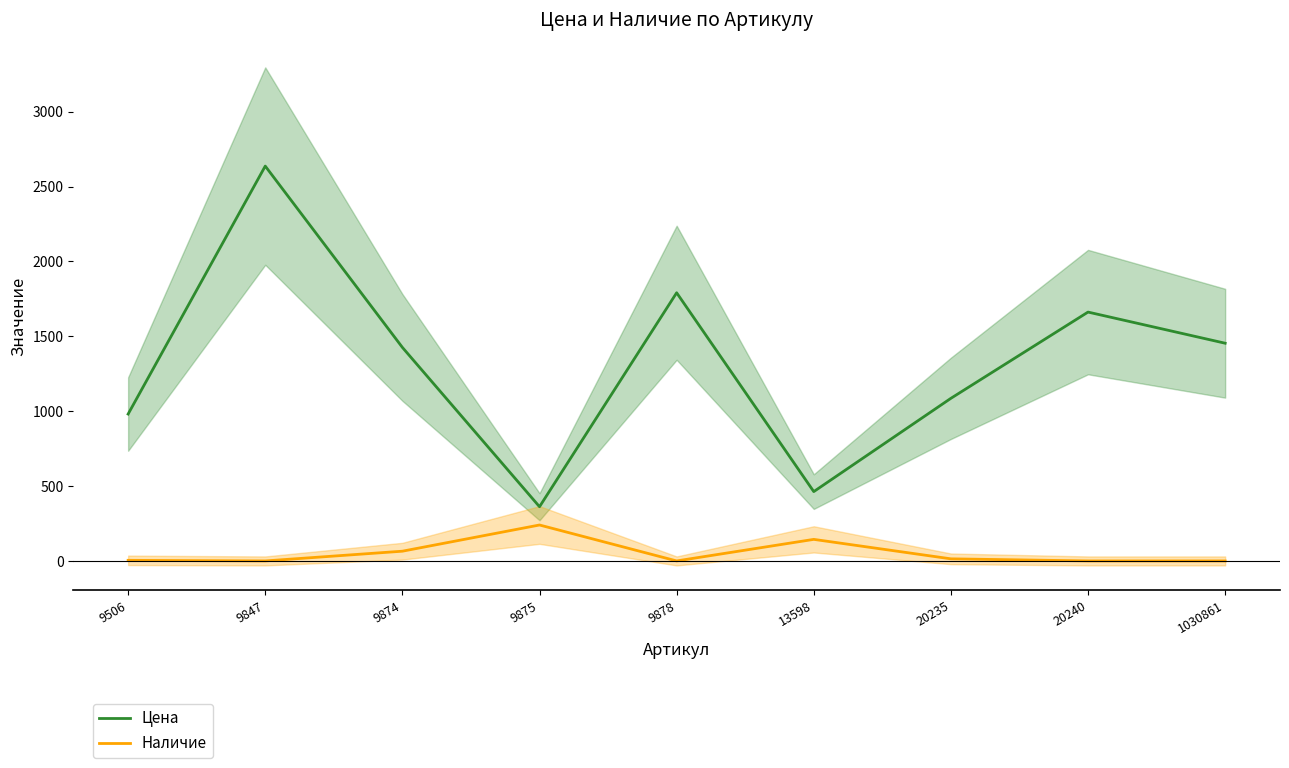

Between 20240 and 9847, which is larger?

9847